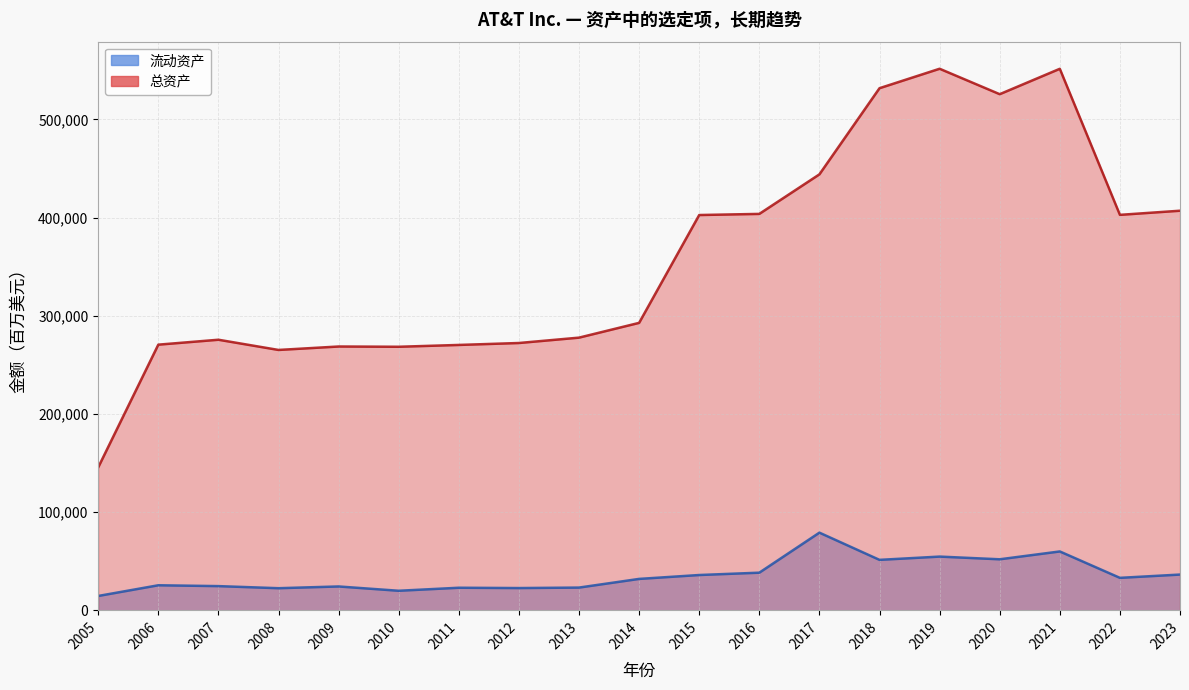

Which category has the lowest value in the 总资产 series?

2005